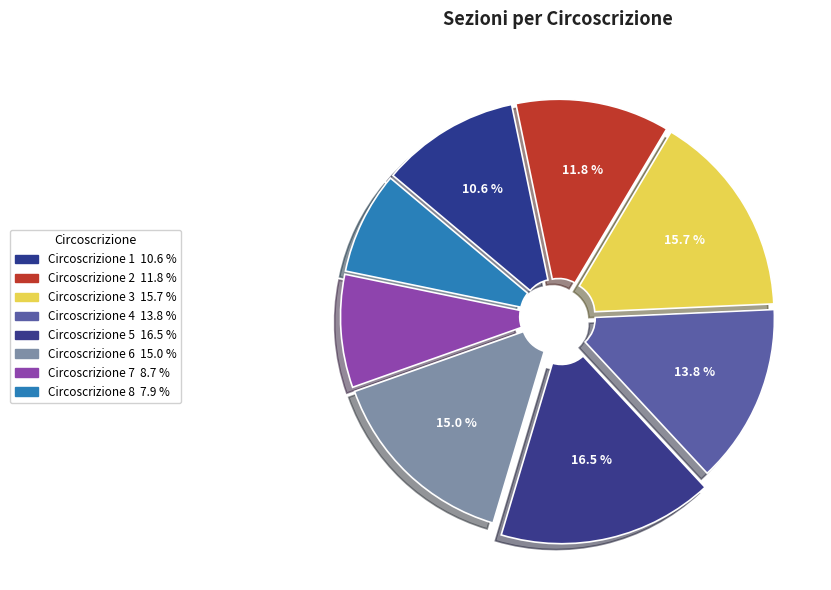

How many segments does this pie chart have?

8